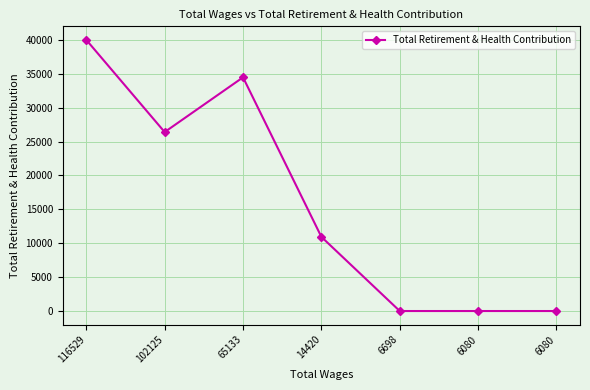

The value at 116529 is 40000. True or false?

True